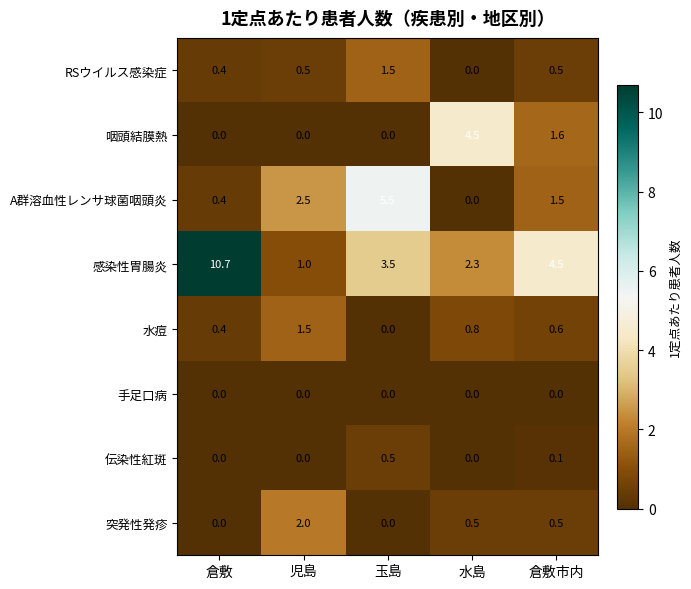

Count the 突発性発疹 values in the range 0 to 1.

4